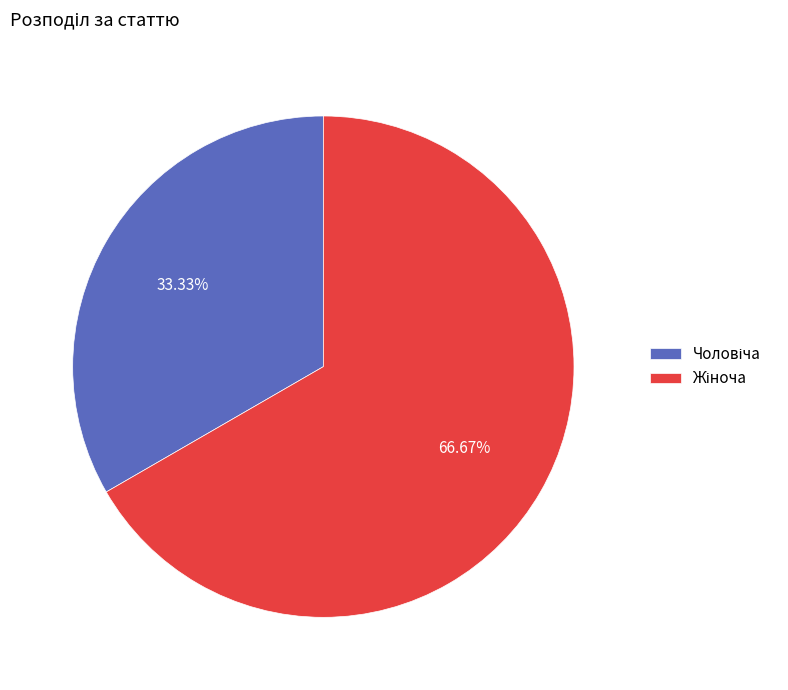

Is there any slice that represents more than half of the pie?

Yes